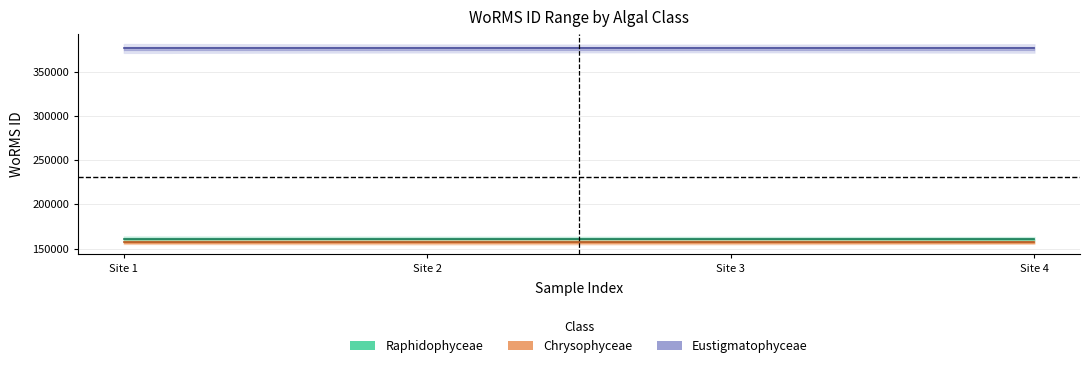

How many categories are shown in the chart?

4